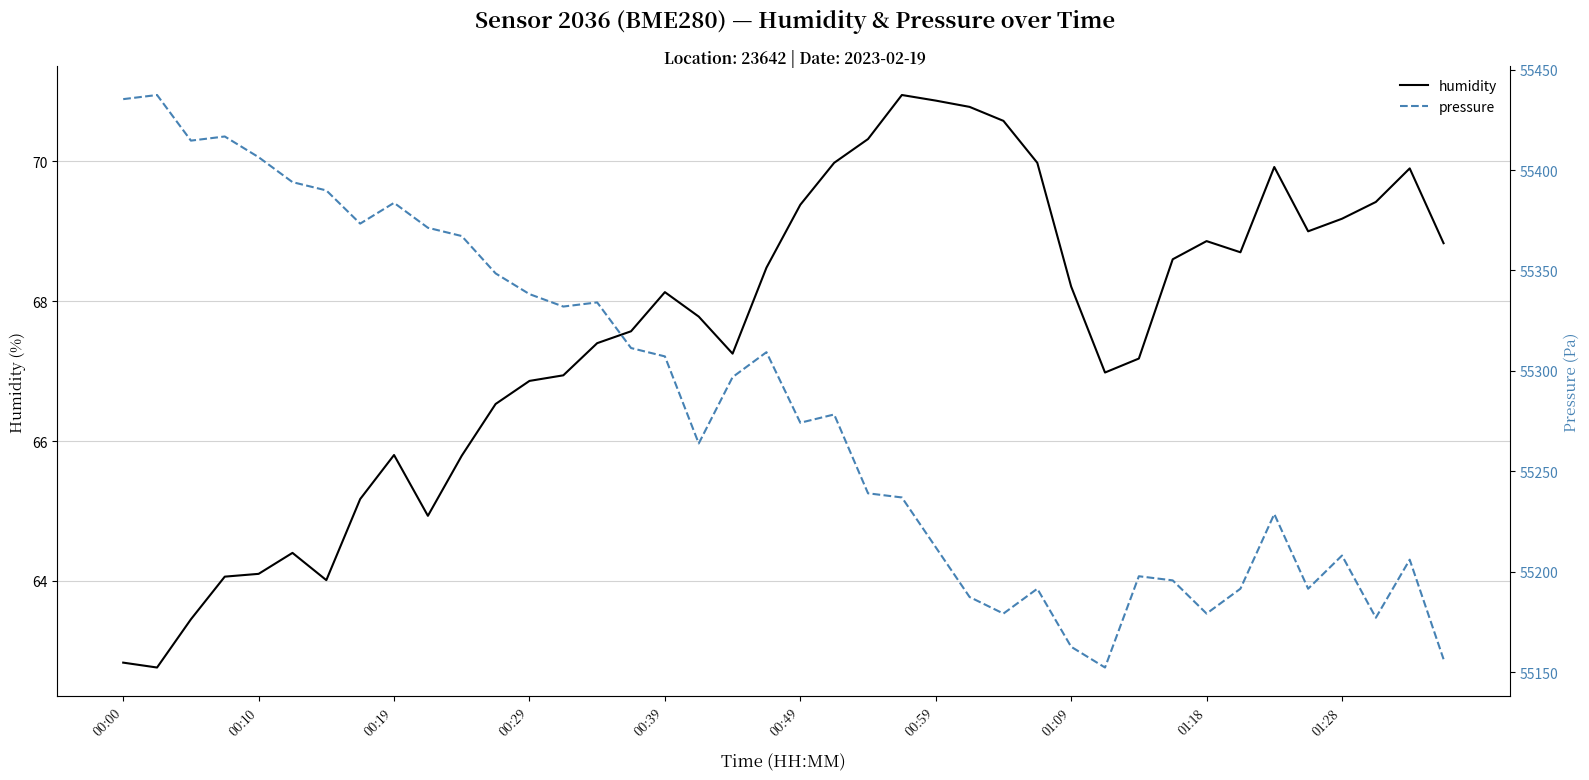

Where does the humidity series first go above 68?

00:39